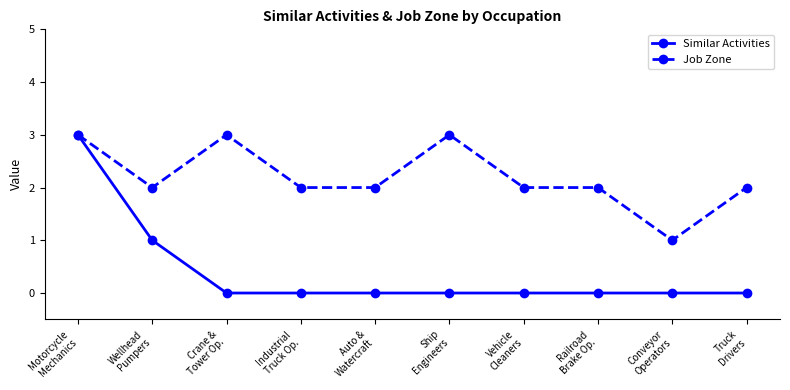

How many data points does each series have?

10